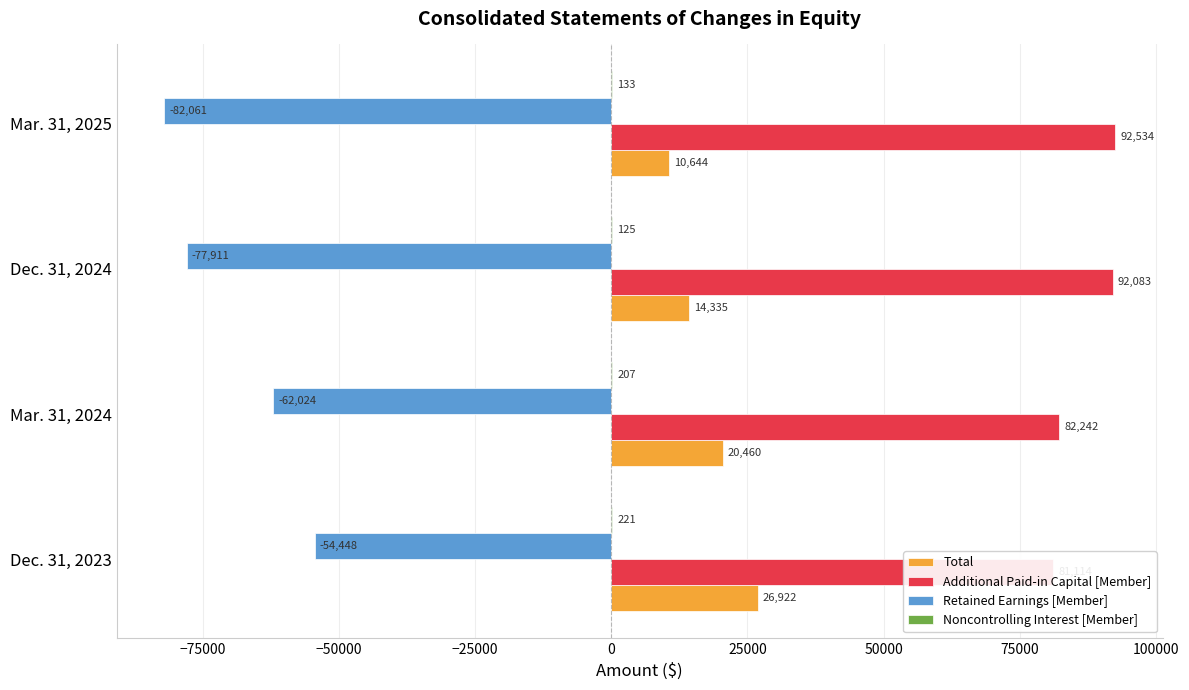

How many groups of bars are there?

4